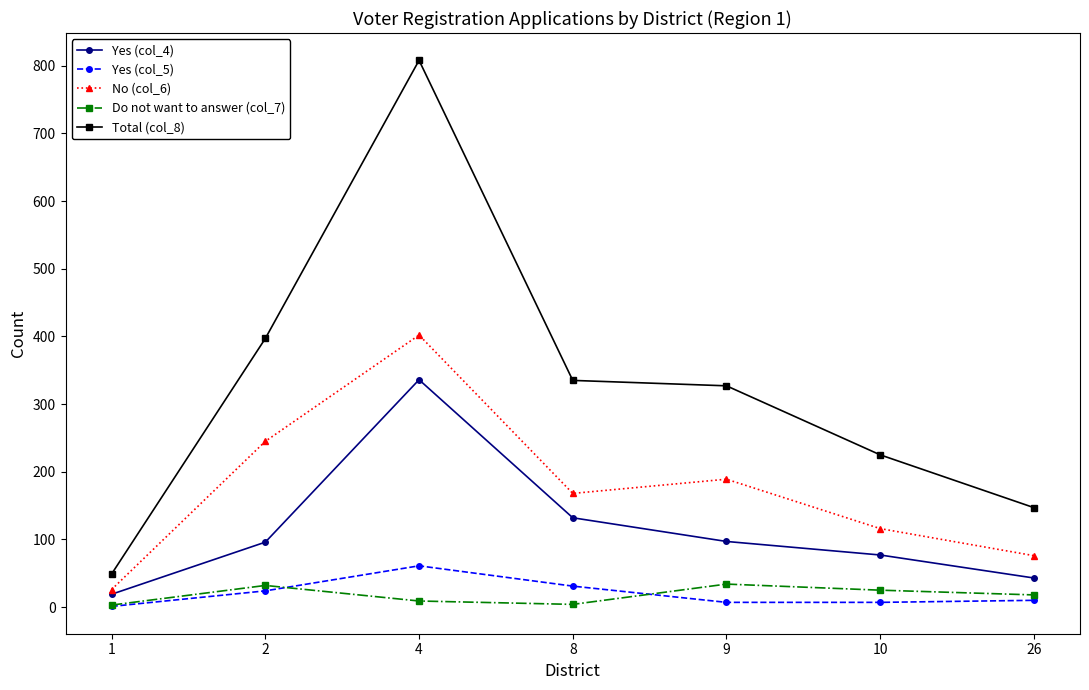

Where is the first local maximum for Total (col_8)?

4